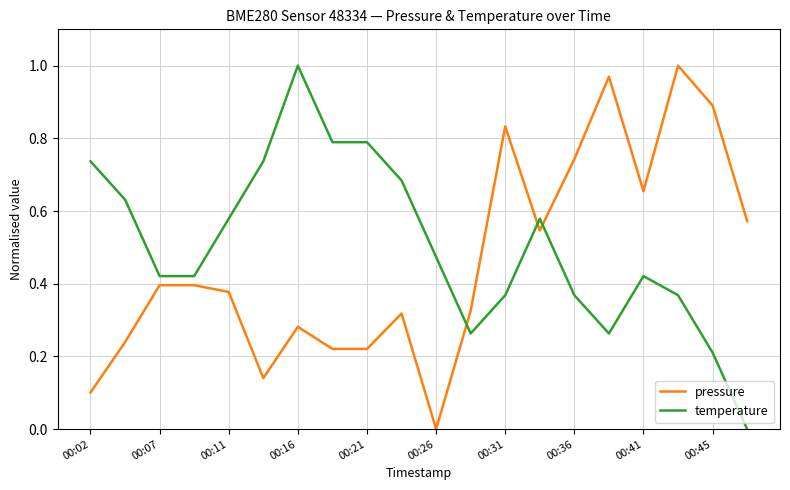

How many intersections are there between temperature and pressure?

3